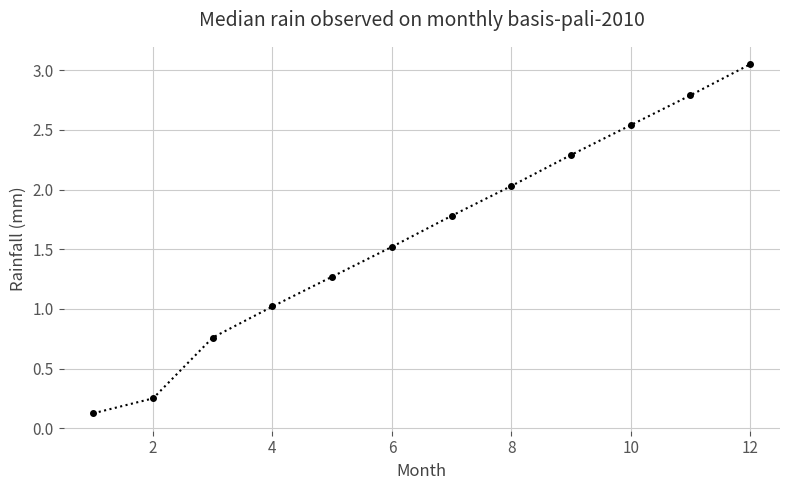

What is the sum of all values?

19.4